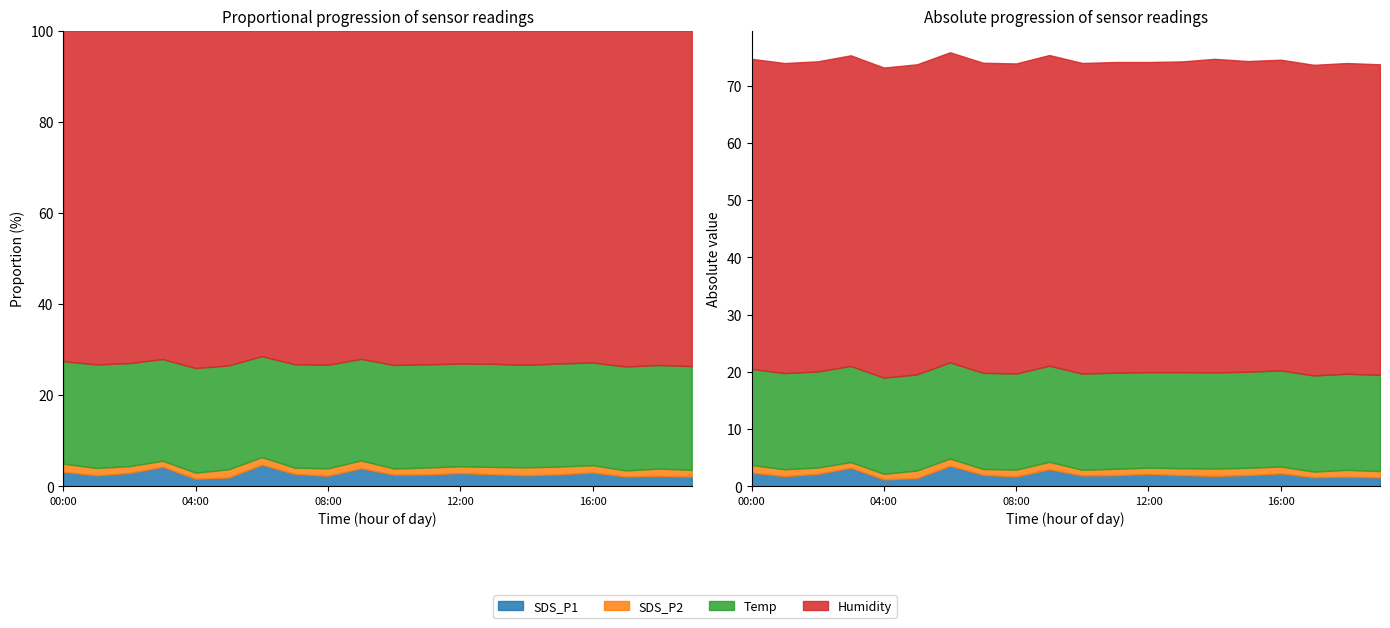

Where is SDS_P2 nearest to the value 1?

03:00